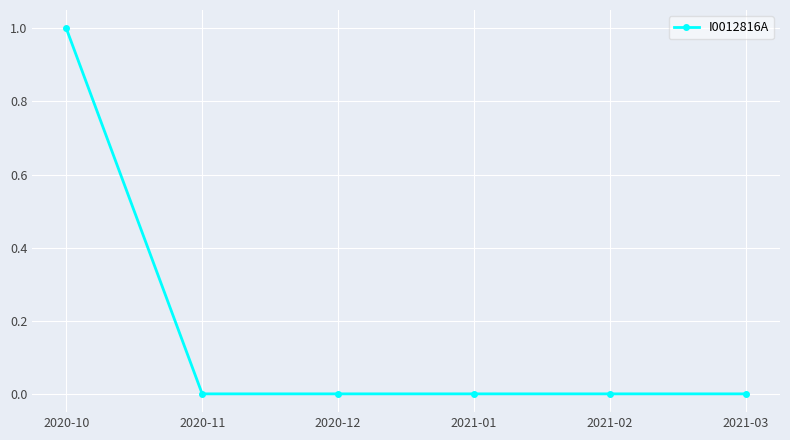

Between 2021-03 and 2020-10, which is larger?

2020-10